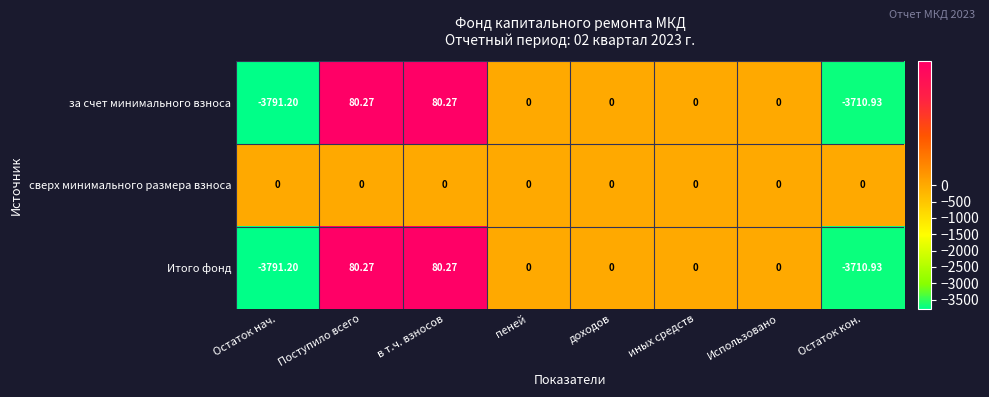

How many values in за счет минимального взноса are below zero?

2